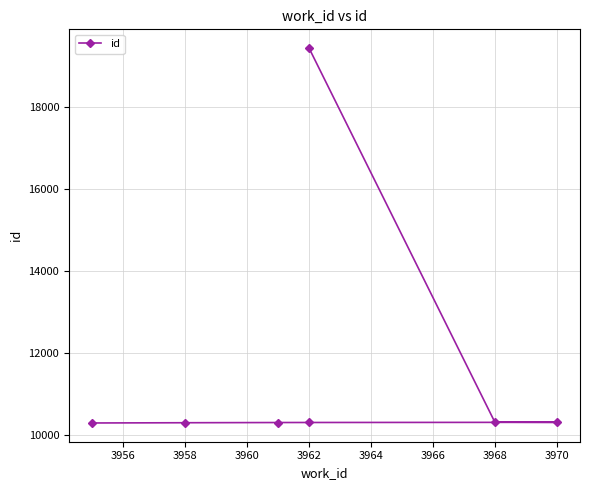

How many categories are shown in the chart?

7